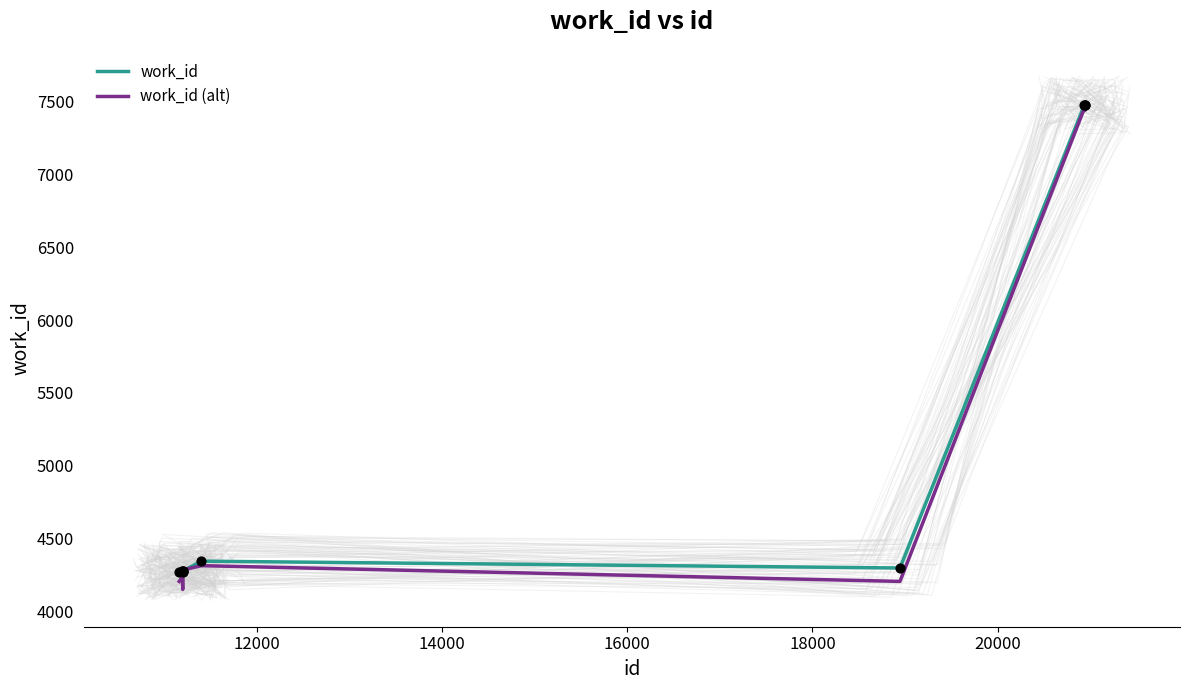

What is the lowest value of the work_id series?

4272